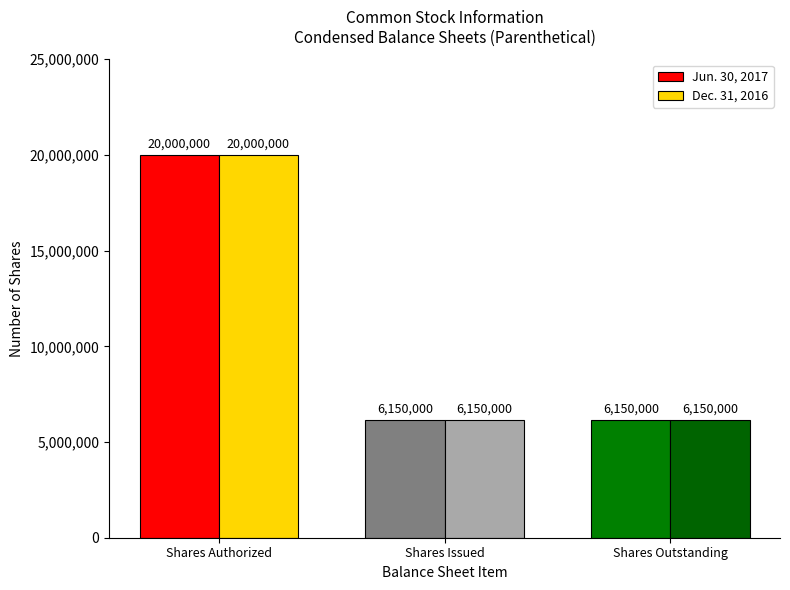

What value does the Jun. 30, 2017 series have at Shares Authorized, to the nearest 100?

20000000